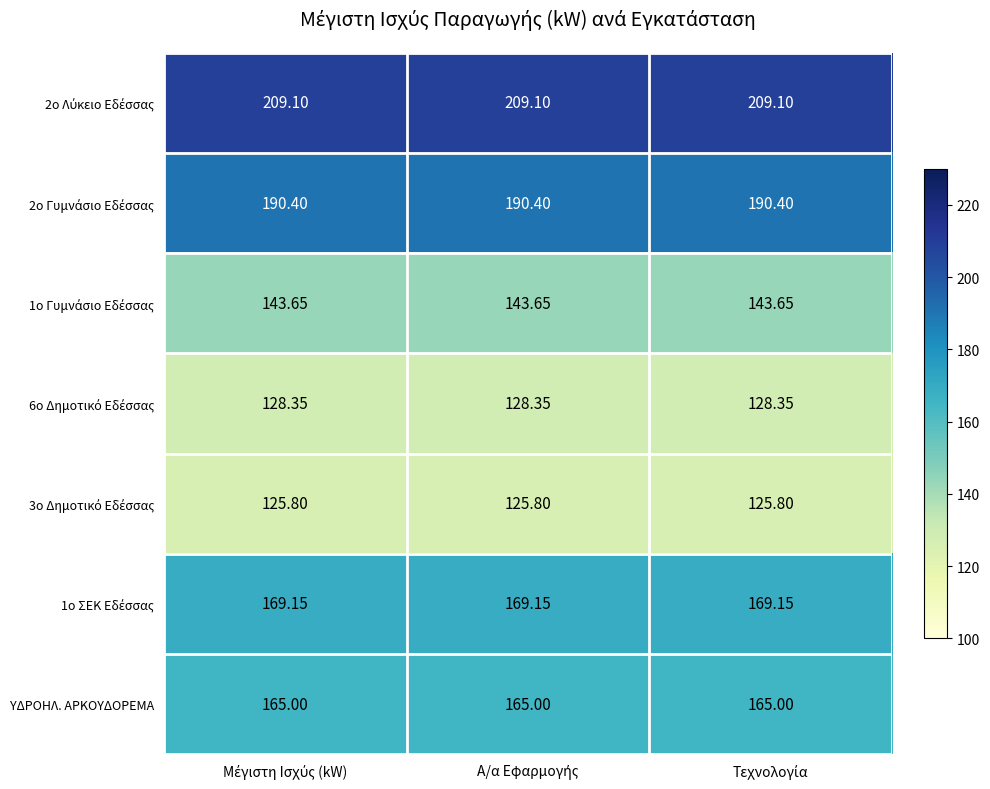

How many distinct data groups are displayed?

7